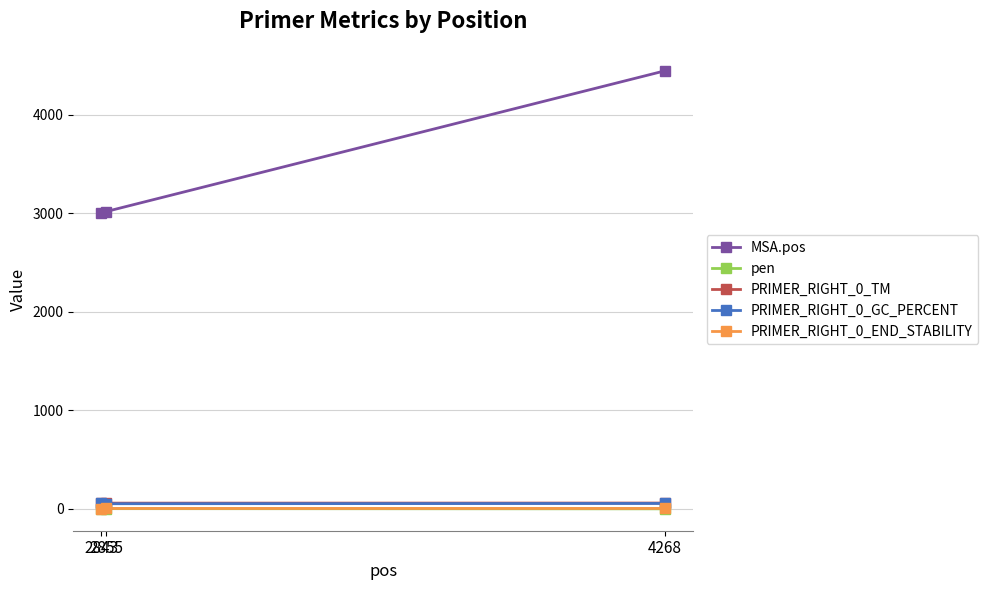

What is the sum of the pen values at 4268 and 2855?

3.4